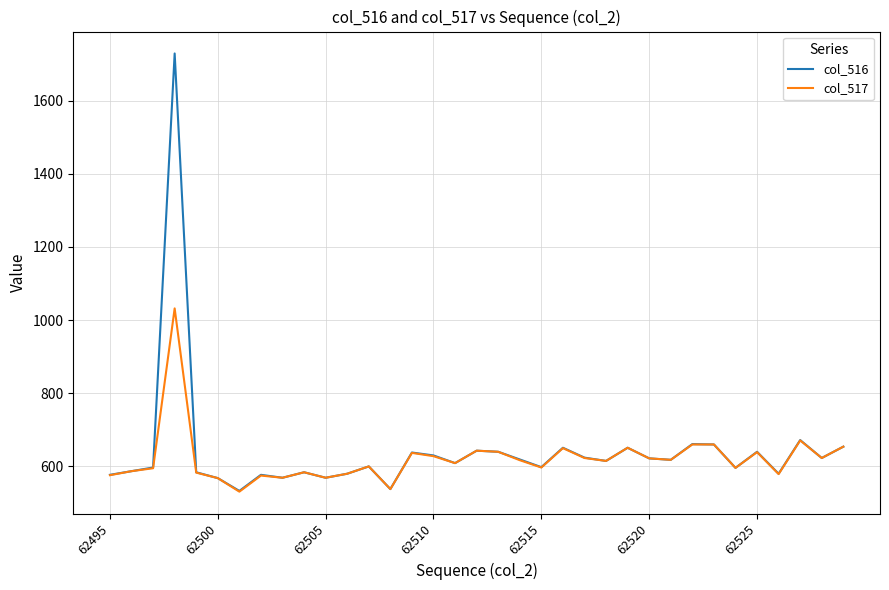

Rank the series by their average value, from lowest to highest.

col_517, col_516